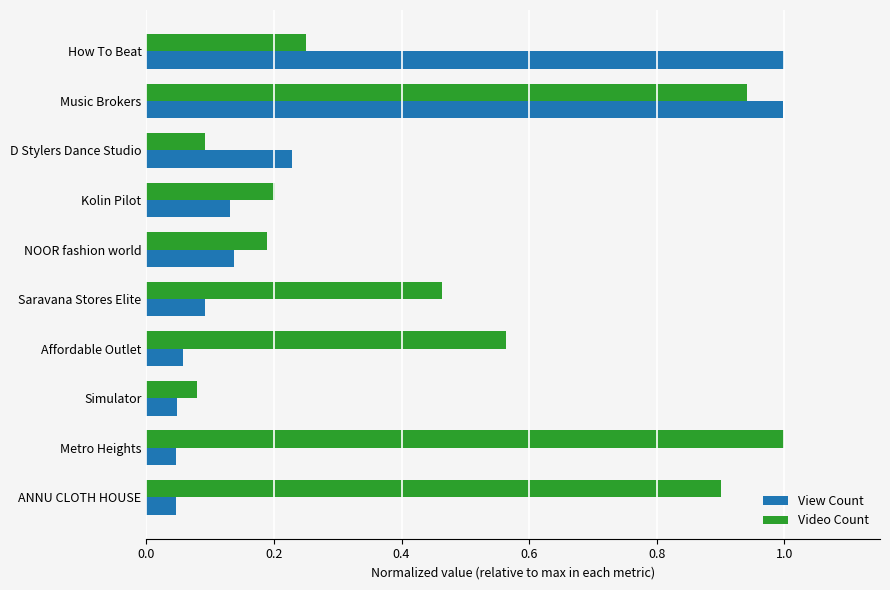

Rank the series by their average value, from lowest to highest.

View Count, Video Count